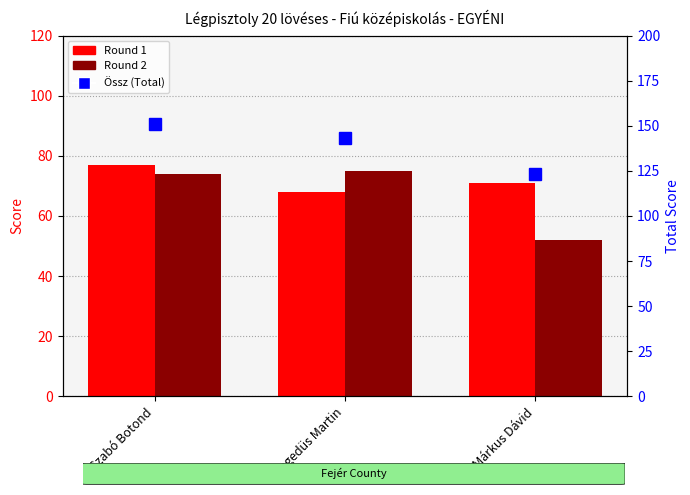

What is the maximum value shown in the chart?

151